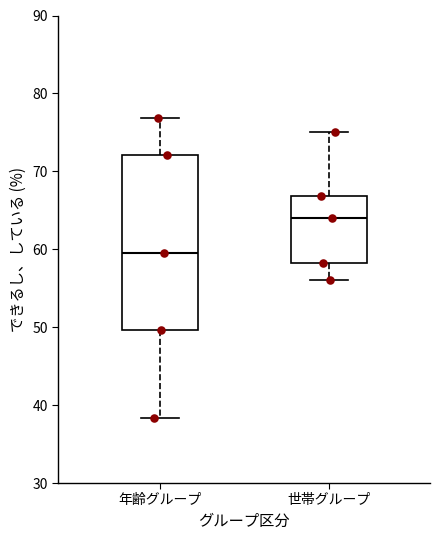

Reading left to right, transcribe this box plot: for each box, give where its median line is, the range the box spans, and where its two whiskers end, as read against the y-axis. The values are not printed on the chart, so give them approximately, as read against the axis.

年齢グループ: median 60, box 50 to 72, whiskers 38 to 77
世帯グループ: median 64, box 58 to 67, whiskers 56 to 75